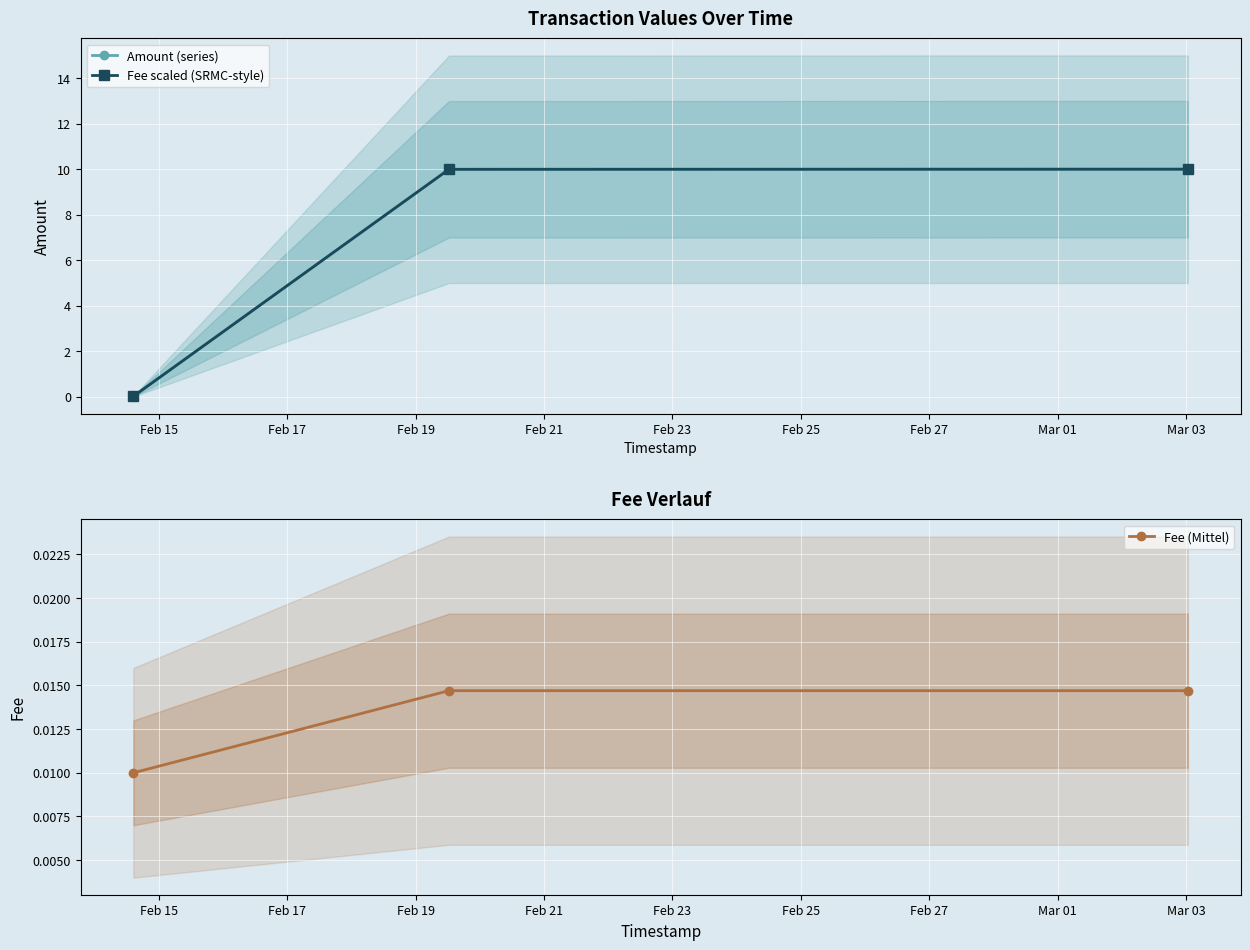

True or false: Amount (series) has a value of 16.4 at Feb 19.

False